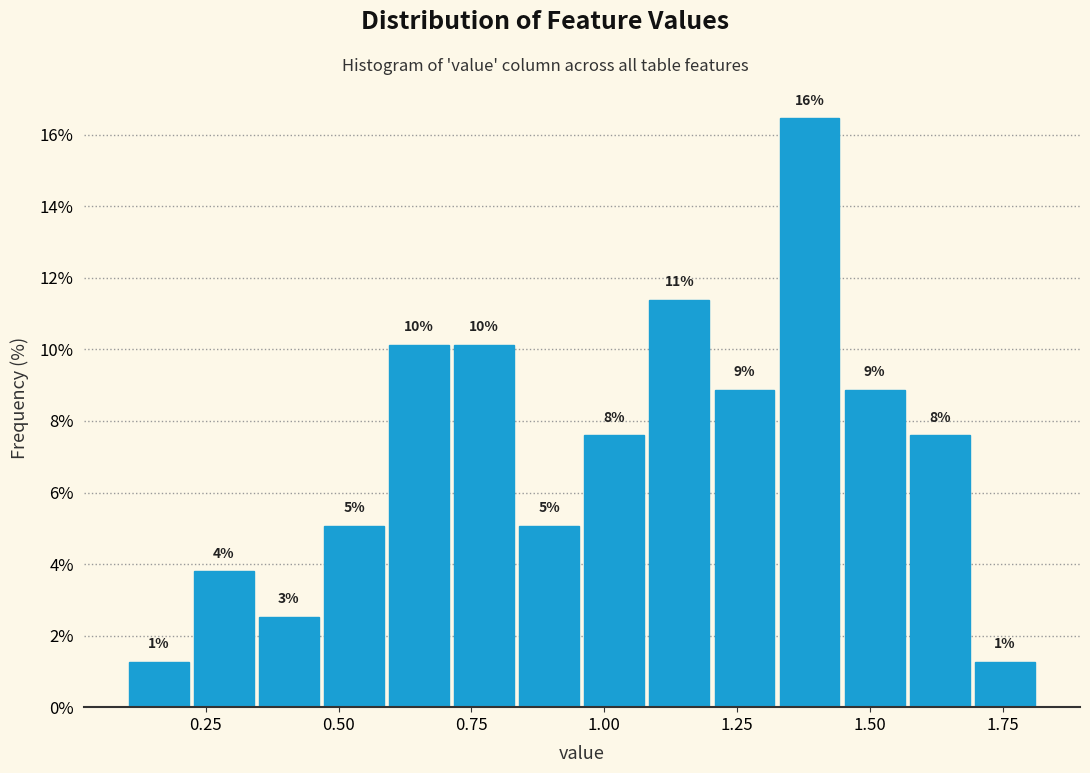

Read against the x-axis, roughly where is the centre of the tallest bar?

1.40